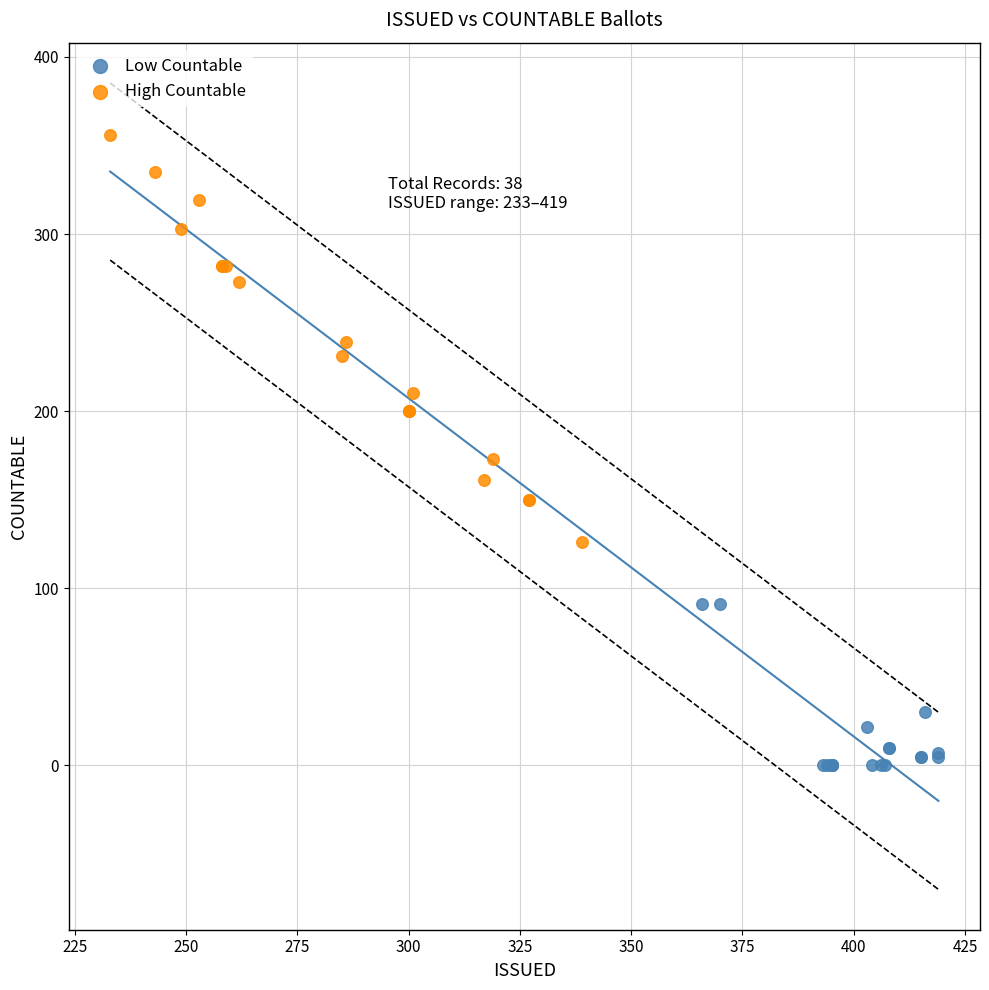

Which series has the largest Y range (max minus min)?

High Countable